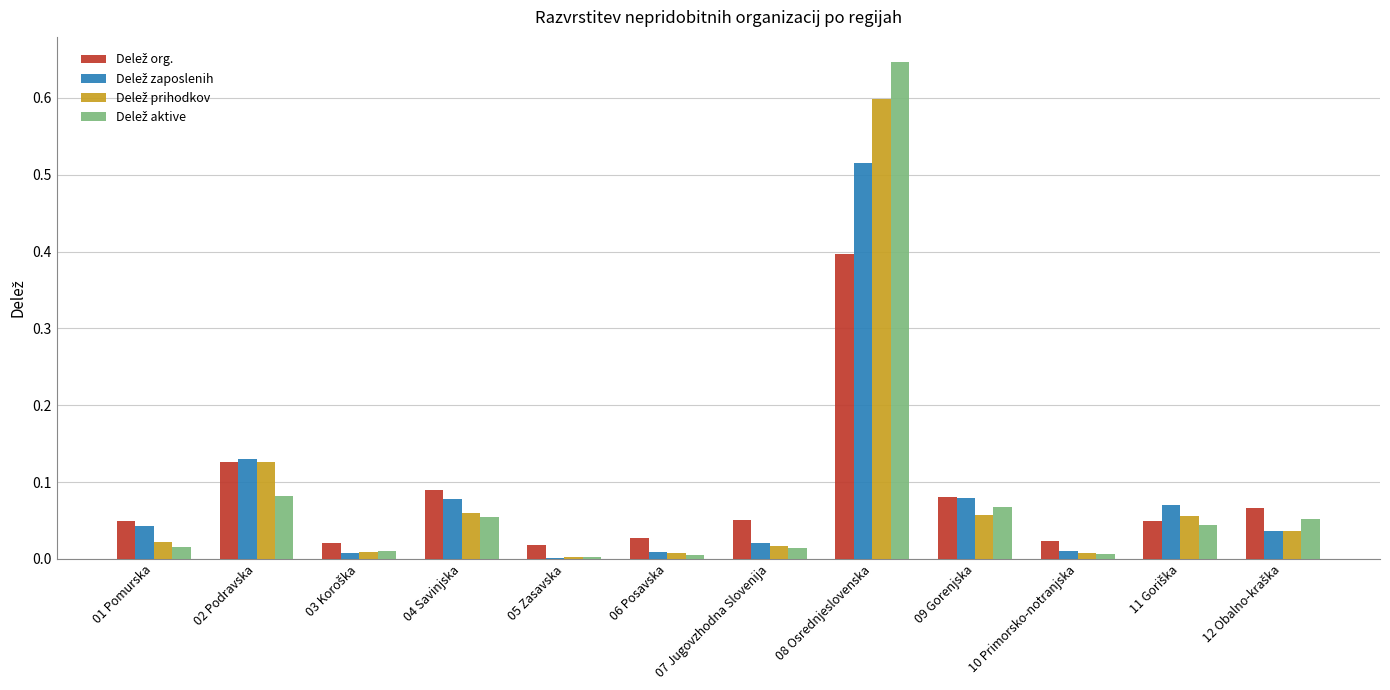

What is the total value across all series at 04 Savinjska?

0.3